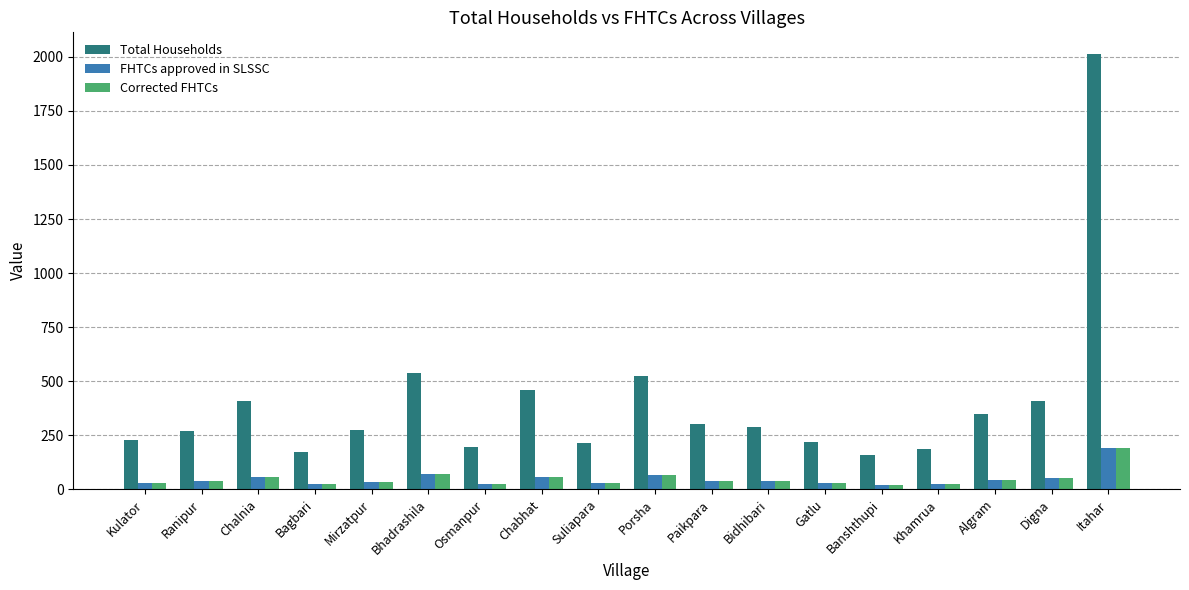

Which series has the widest spread of values?

Total Households